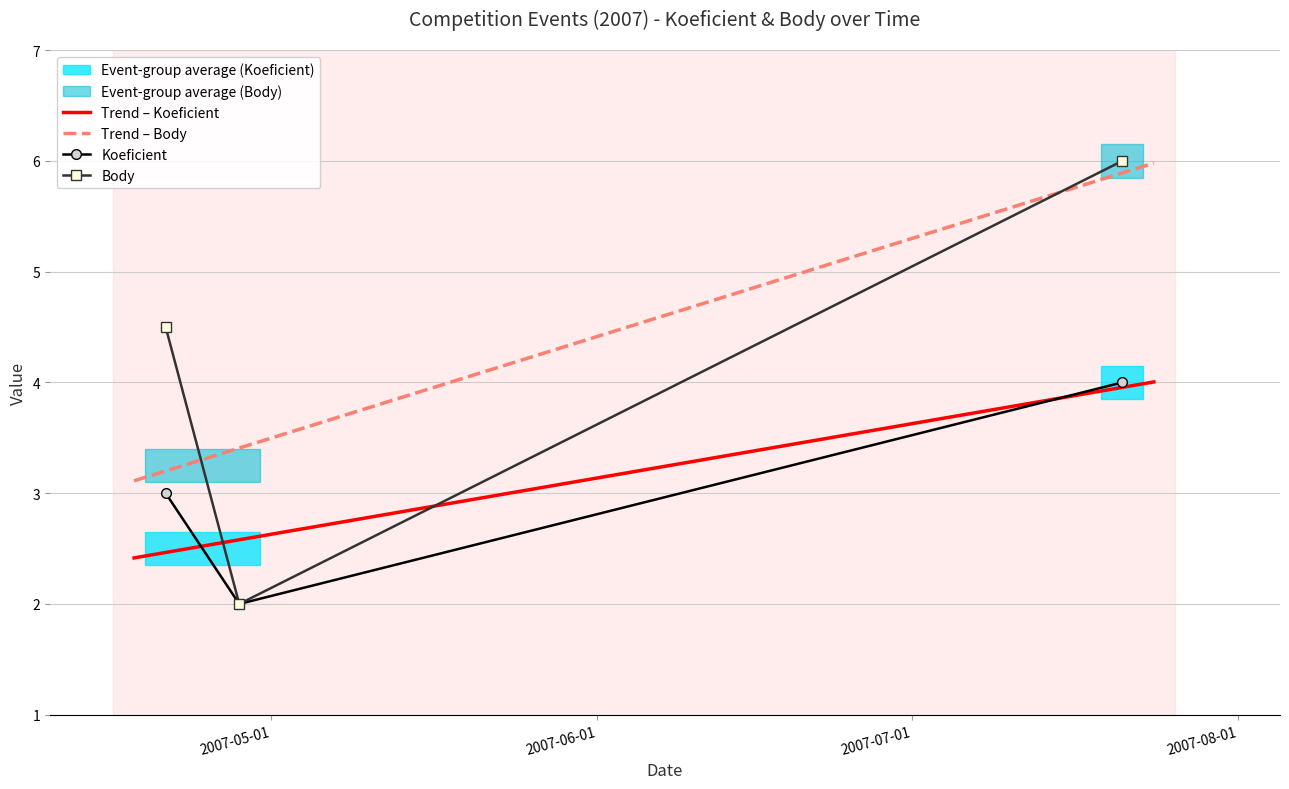

Reading left to right, list all the values displayed in this chart.

Koeficient: 3.0	2.0	4.0
Body: 4.5	2.0	6.0